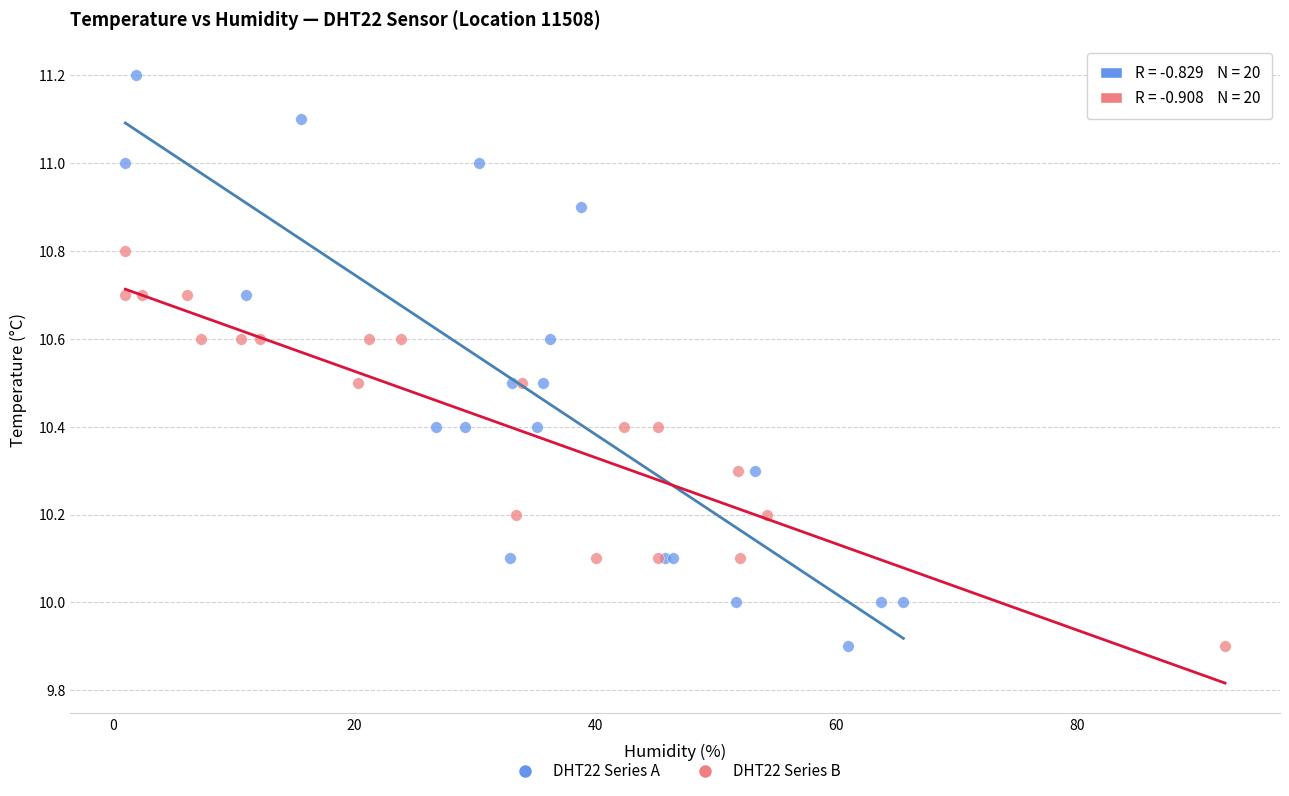

Which series contains the highest Y value?

DHT22 Series A